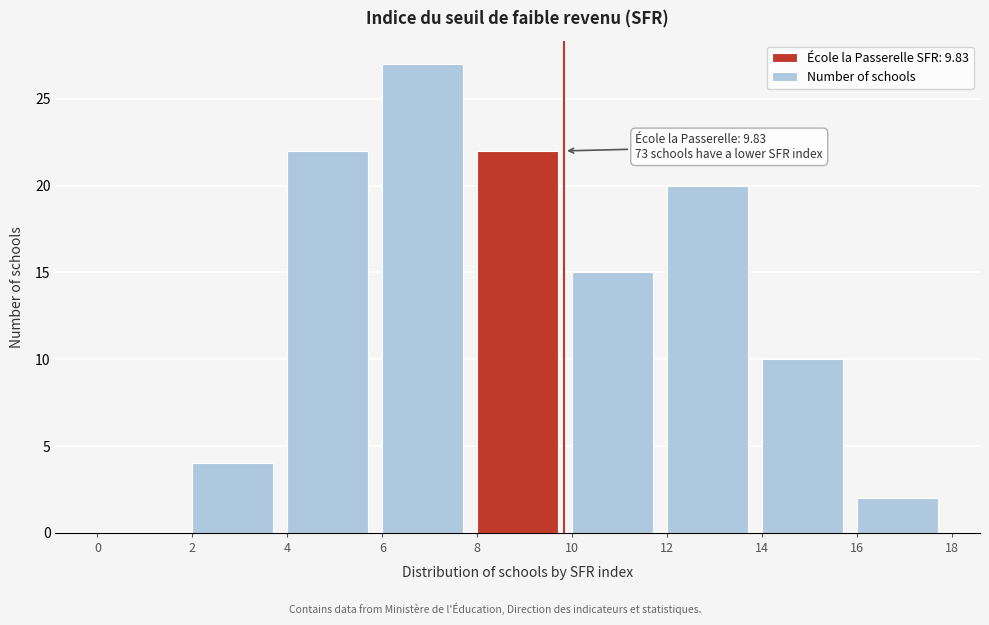

Which range on the x-axis has the tallest bar?

6 to 8